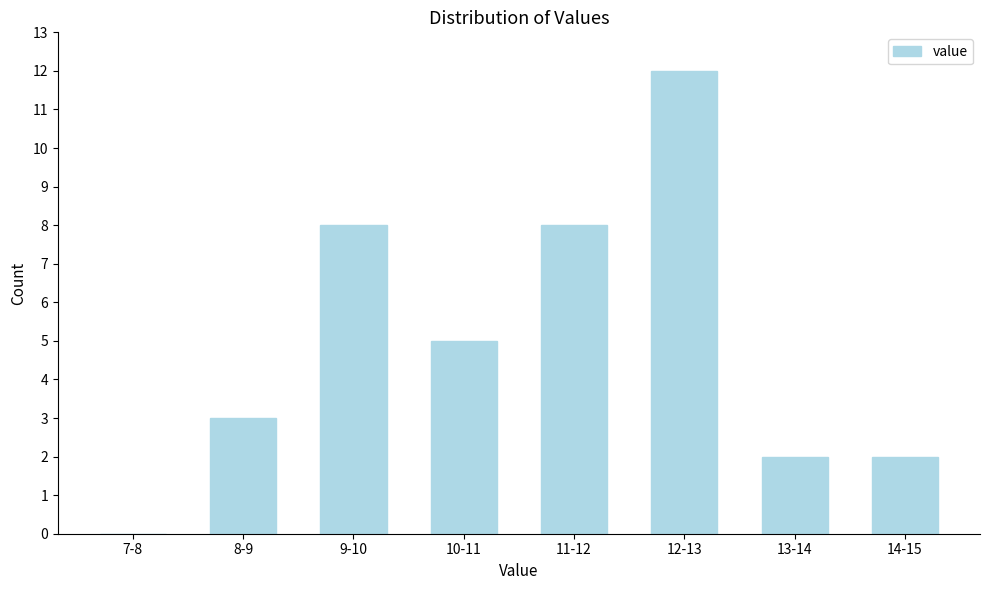

Reading left to right, list all the values displayed in this chart.

7-8=0	8-9=3	9-10=8	10-11=5	11-12=8	12-13=12	13-14=2	14-15=2